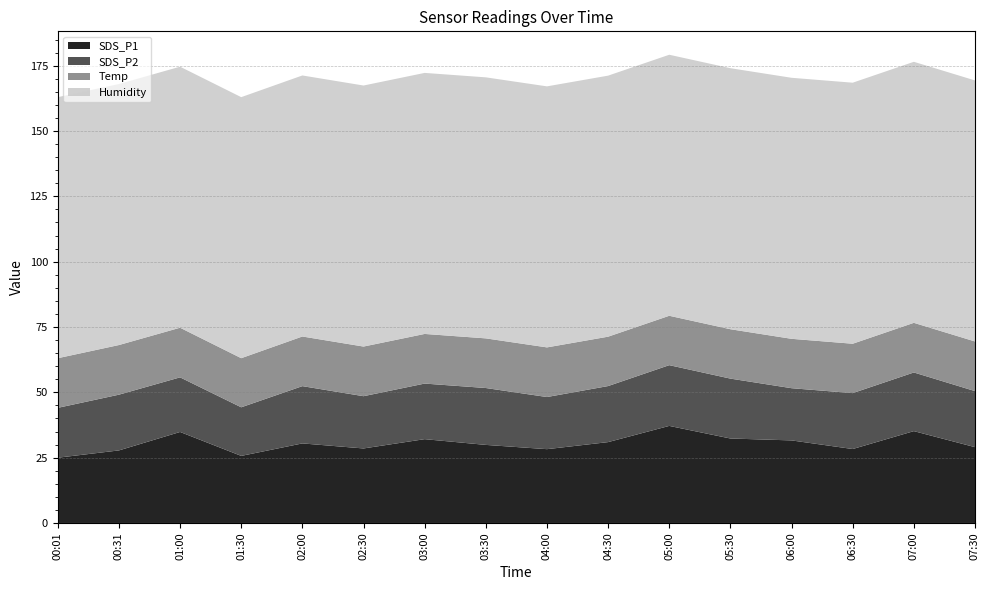

Reading left to right, list all the values displayed in this chart.

SDS_P1: 25.0	27.8	34.8	25.7	30.4	28.5	32.1	29.9	28.2	30.9	37.1	32.3	31.6	28.3	35.1	29.0
SDS_P2: 19.1	21.3	20.9	18.6	21.9	20.0	21.3	21.8	19.9	21.4	23.2	22.9	20.0	21.4	22.4	21.4
Temp: 19.0	19.0	19.0	18.8	19.0	19.0	19.0	19.0	19.0	18.9	18.9	18.9	18.9	18.9	19.0	19.0
Humidity: 99.9	99.9	99.9	99.9	99.9	99.9	99.9	99.9	99.9	99.9	99.9	99.9	99.9	99.9	99.9	99.9